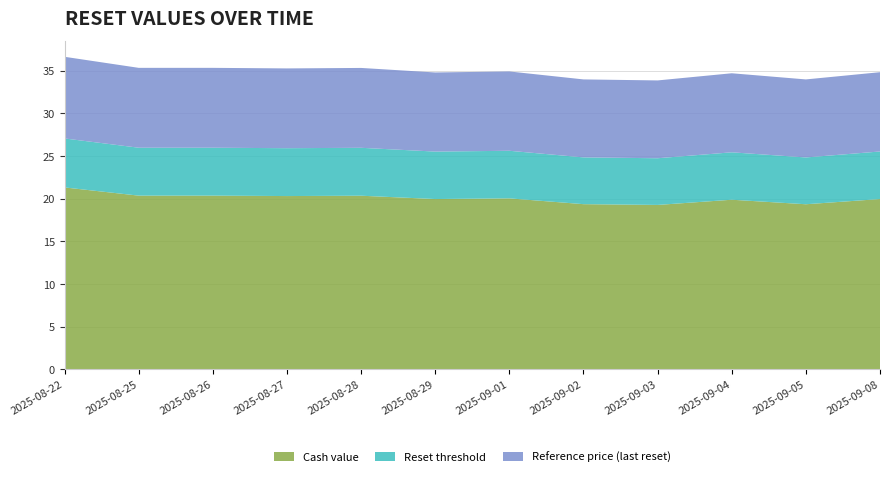

Reading left to right, what are all the values shown in this chart?

Cash value: 21.3	20.4	20.4	20.3	20.4	20.0	20.0	19.4	19.3	19.9	19.4	20.0
Reset threshold: 5.7	5.6	5.6	5.6	5.6	5.6	5.6	5.5	5.5	5.6	5.5	5.6
Reference price (last reset): 9.6	9.4	9.4	9.3	9.4	9.3	9.3	9.1	9.1	9.3	9.1	9.3